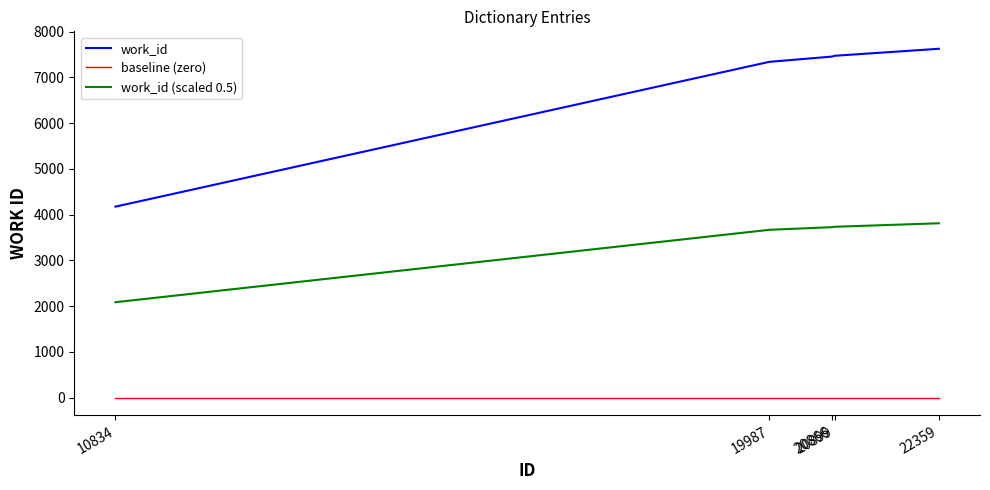

Rank the series by their maximum value, from lowest to highest.

baseline (zero), work_id (scaled 0.5), work_id